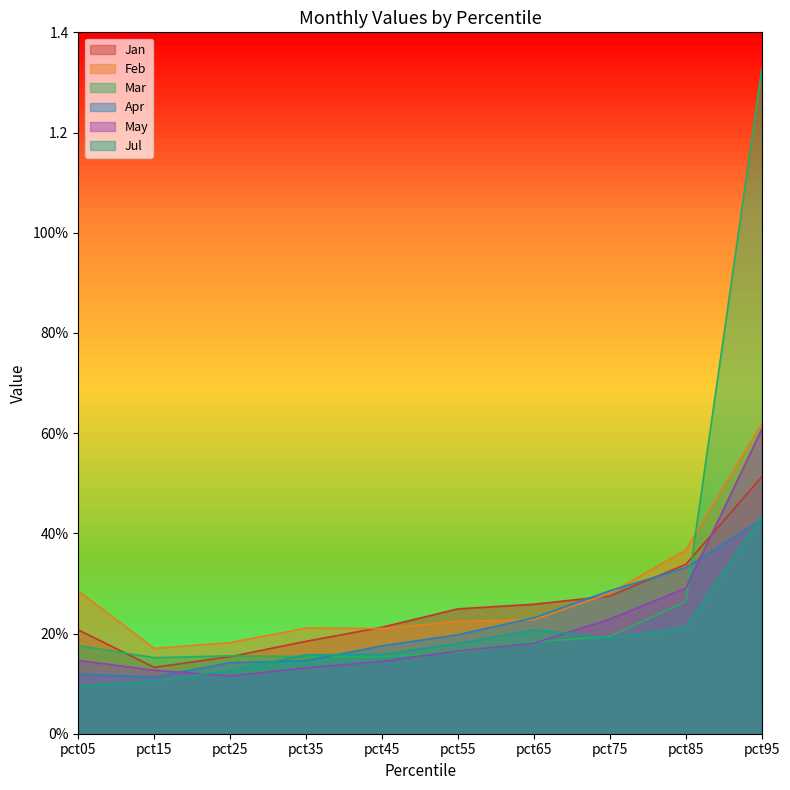

What is the value of the Jan point at the 5th from the left?

0.2